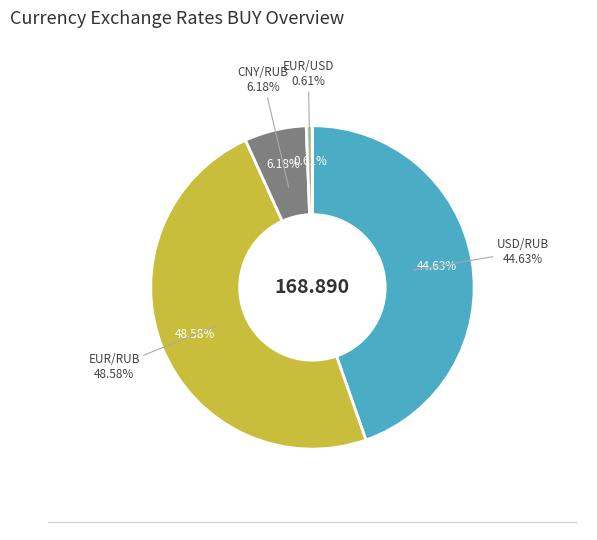

What is the change in value from CNY/RUB to EUR/USD?

-9.4